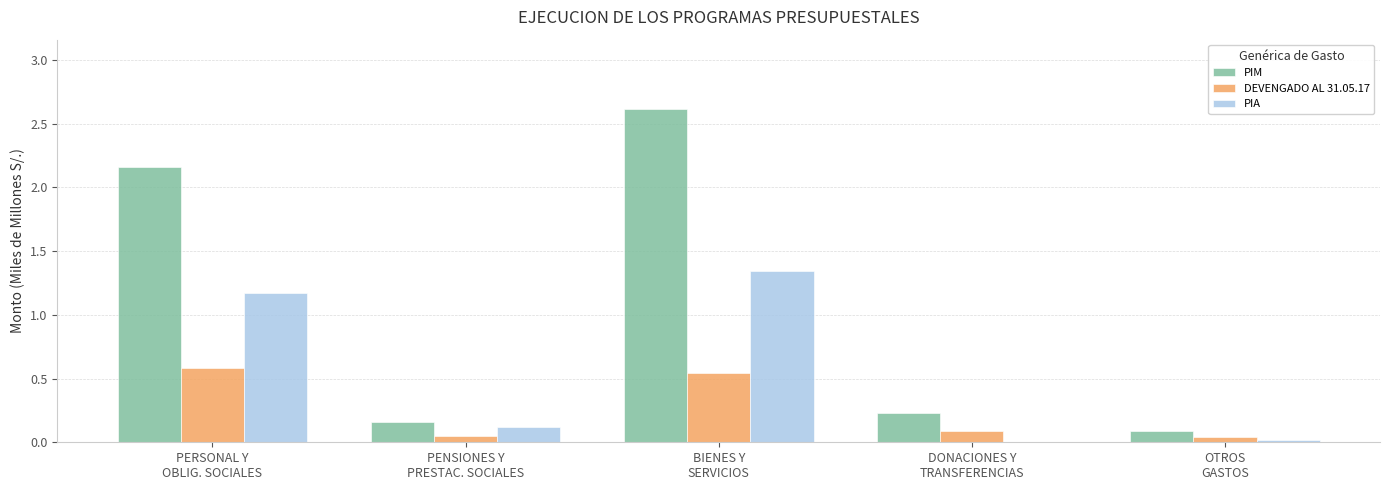

What is the highest value of the DEVENGADO AL 31.05.17 series?

0.6